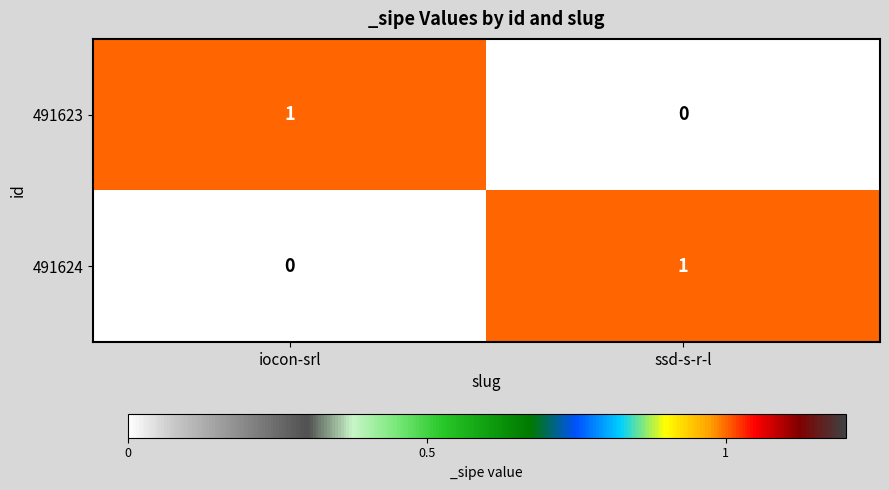

Which category has the lowest value in the 491623 series?

ssd-s-r-l